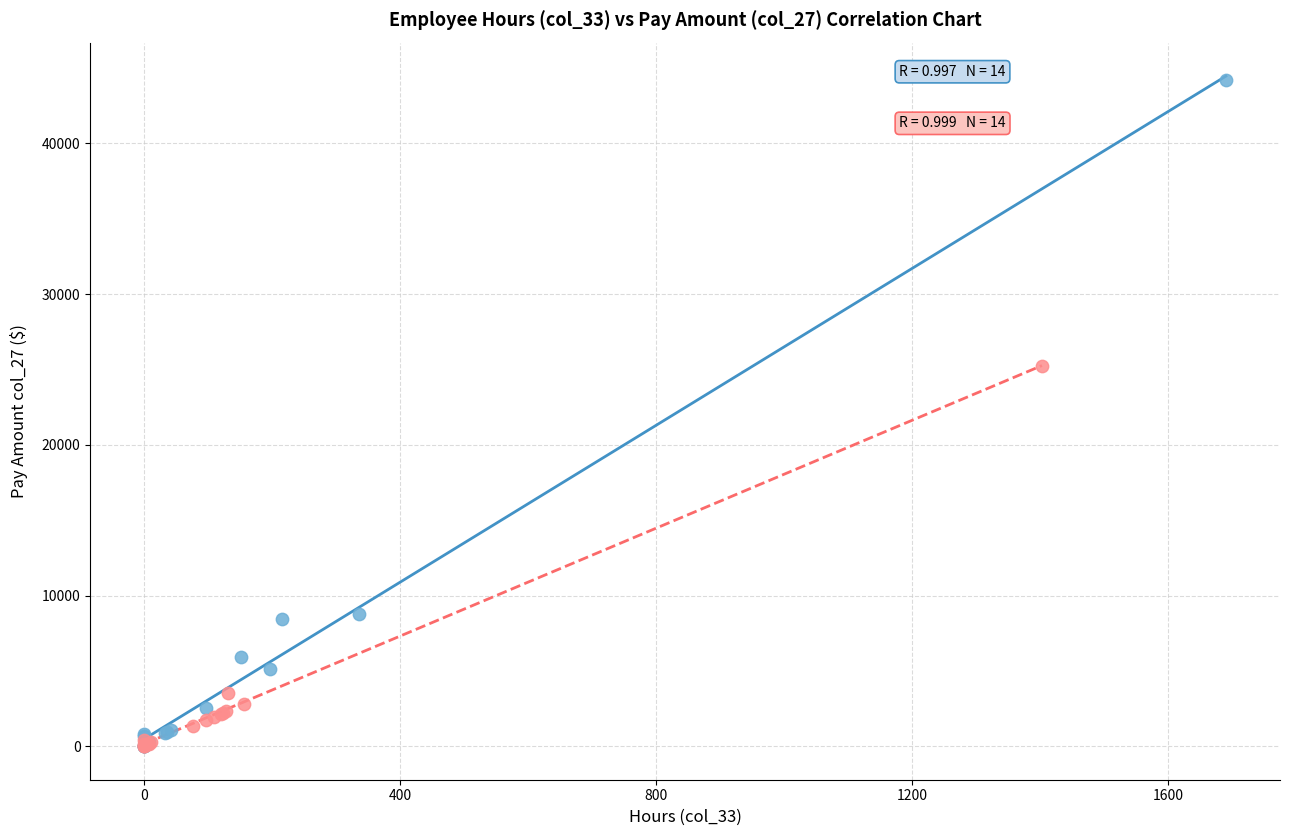

Which series contains the highest Y value?

Graves, James E (Crew Supervisor)